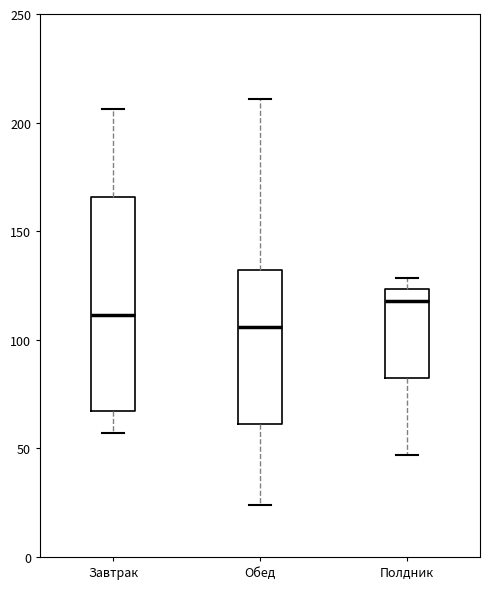

Comparing the boxes themselves (not the whiskers), which one is the tallest?

Завтрак